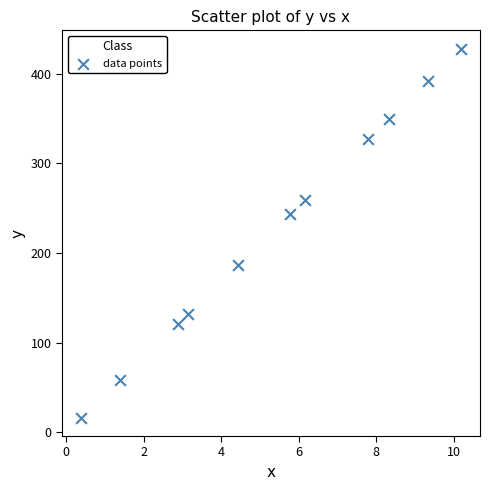

What Y value in the scatter plot is closest to 221?

243.1